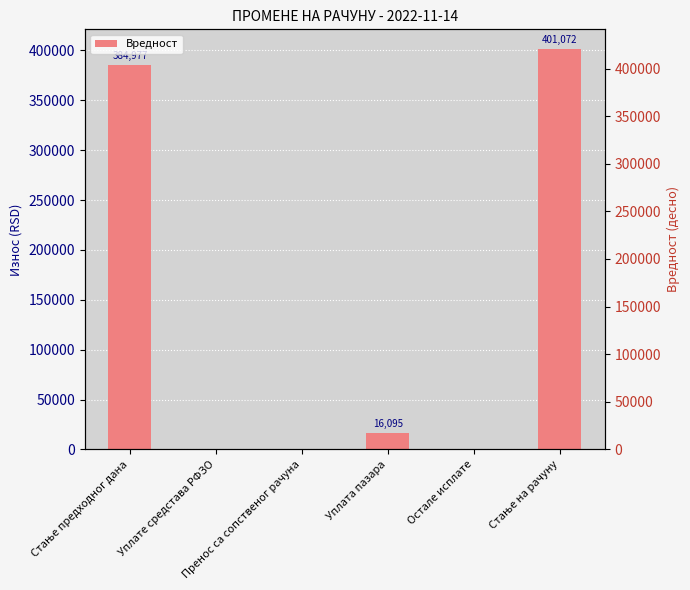

What position from the left is Стање предходног дана?

1